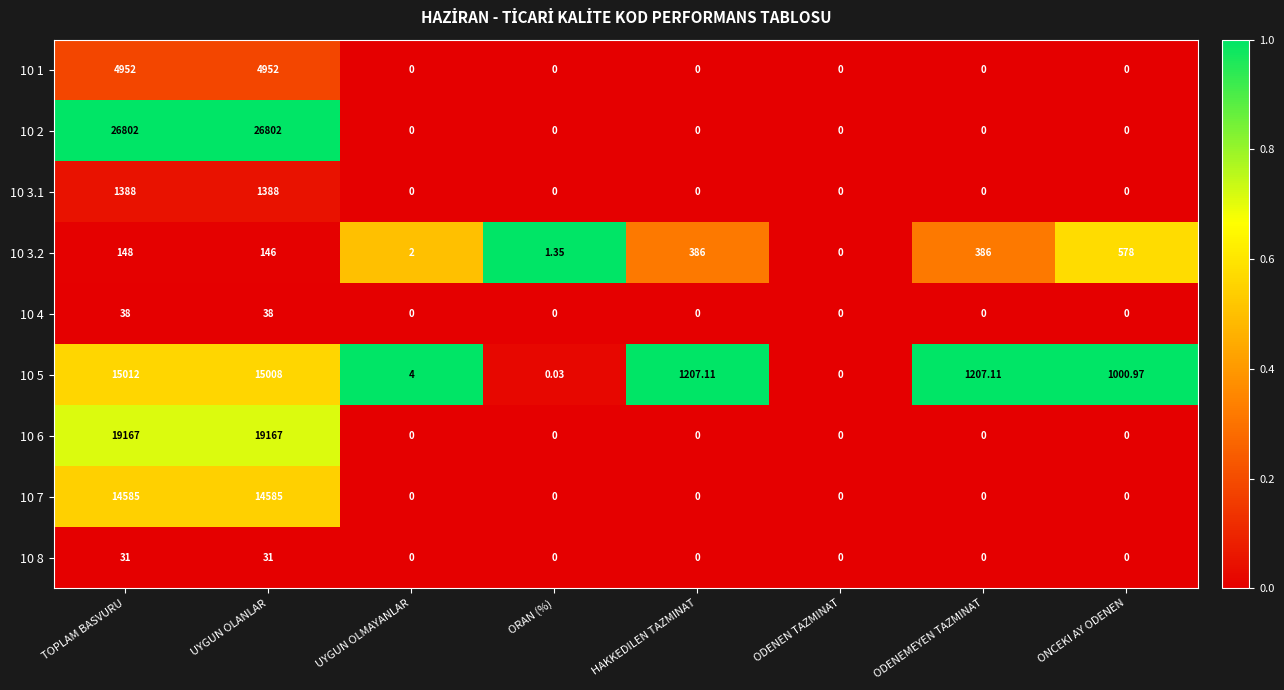

Reading left to right, what are all the values shown in this chart?

10 1: TOPLAM BASVURU=4952.0	UYGUN OLANLAR=4952.0	UYGUN OLMAYANLAR=0.0	ORAN (%)=0.0	HAKKEDILEN TAZMINAT=0.0	ODENEN TAZMINAT=0.0	ODENEMEYEN TAZMINAT=0.0	ONCEKI AY ODENEN=0.0
10 2: TOPLAM BASVURU=26802.0	UYGUN OLANLAR=26802.0	UYGUN OLMAYANLAR=0.0	ORAN (%)=0.0	HAKKEDILEN TAZMINAT=0.0	ODENEN TAZMINAT=0.0	ODENEMEYEN TAZMINAT=0.0	ONCEKI AY ODENEN=0.0
10 3.1: TOPLAM BASVURU=1388.0	UYGUN OLANLAR=1388.0	UYGUN OLMAYANLAR=0.0	ORAN (%)=0.0	HAKKEDILEN TAZMINAT=0.0	ODENEN TAZMINAT=0.0	ODENEMEYEN TAZMINAT=0.0	ONCEKI AY ODENEN=0.0
10 3.2: TOPLAM BASVURU=148.0	UYGUN OLANLAR=146.0	UYGUN OLMAYANLAR=2.0	ORAN (%)=1.4	HAKKEDILEN TAZMINAT=386.0	ODENEN TAZMINAT=0.0	ODENEMEYEN TAZMINAT=386.0	ONCEKI AY ODENEN=578.0
10 4: TOPLAM BASVURU=38.0	UYGUN OLANLAR=38.0	UYGUN OLMAYANLAR=0.0	ORAN (%)=0.0	HAKKEDILEN TAZMINAT=0.0	ODENEN TAZMINAT=0.0	ODENEMEYEN TAZMINAT=0.0	ONCEKI AY ODENEN=0.0
10 5: TOPLAM BASVURU=15012.0	UYGUN OLANLAR=15008.0	UYGUN OLMAYANLAR=4.0	ORAN (%)=0.0	HAKKEDILEN TAZMINAT=1207.1	ODENEN TAZMINAT=0.0	ODENEMEYEN TAZMINAT=1207.1	ONCEKI AY ODENEN=1001.0
10 6: TOPLAM BASVURU=19167.0	UYGUN OLANLAR=19167.0	UYGUN OLMAYANLAR=0.0	ORAN (%)=0.0	HAKKEDILEN TAZMINAT=0.0	ODENEN TAZMINAT=0.0	ODENEMEYEN TAZMINAT=0.0	ONCEKI AY ODENEN=0.0
10 7: TOPLAM BASVURU=14585.0	UYGUN OLANLAR=14585.0	UYGUN OLMAYANLAR=0.0	ORAN (%)=0.0	HAKKEDILEN TAZMINAT=0.0	ODENEN TAZMINAT=0.0	ODENEMEYEN TAZMINAT=0.0	ONCEKI AY ODENEN=0.0
10 8: TOPLAM BASVURU=31.0	UYGUN OLANLAR=31.0	UYGUN OLMAYANLAR=0.0	ORAN (%)=0.0	HAKKEDILEN TAZMINAT=0.0	ODENEN TAZMINAT=0.0	ODENEMEYEN TAZMINAT=0.0	ONCEKI AY ODENEN=0.0